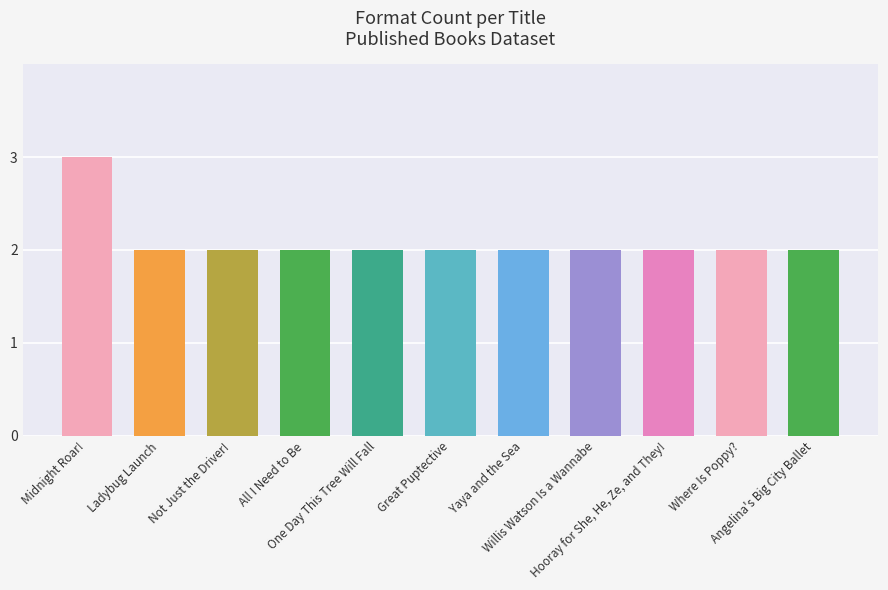

What is the label of the 8th bar from the left?

Willis Watson Is a Wannabe